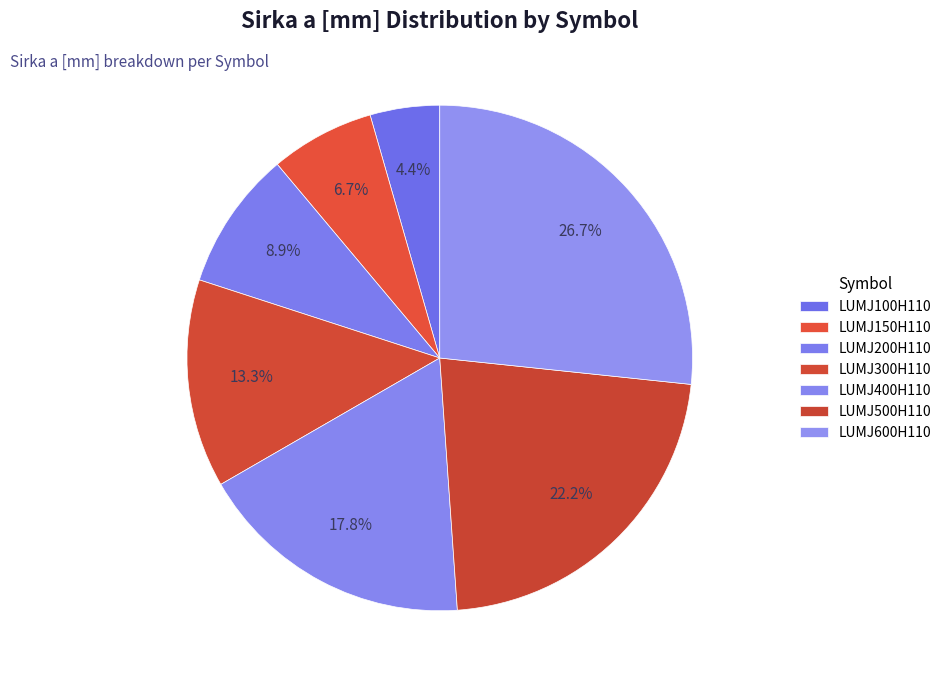

Does LUMJ400H110 account for over 50% of the chart?

No